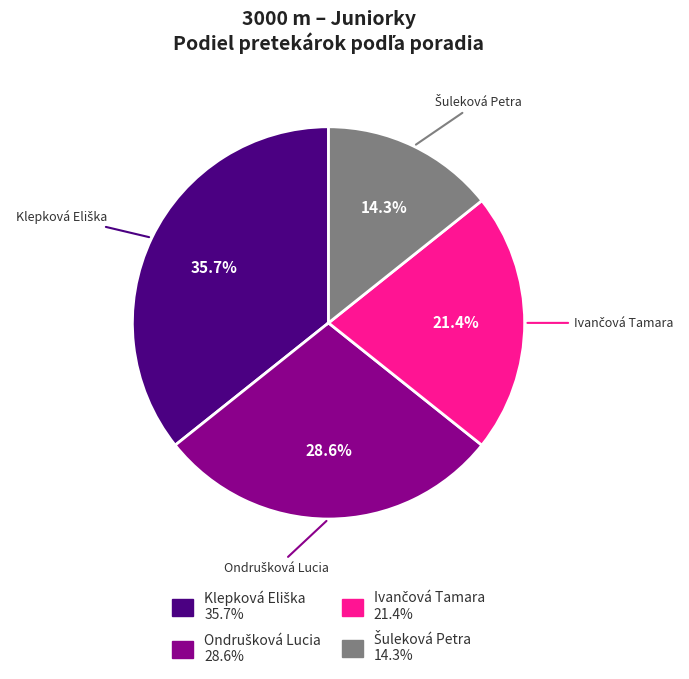

Does any single category account for the majority?

No